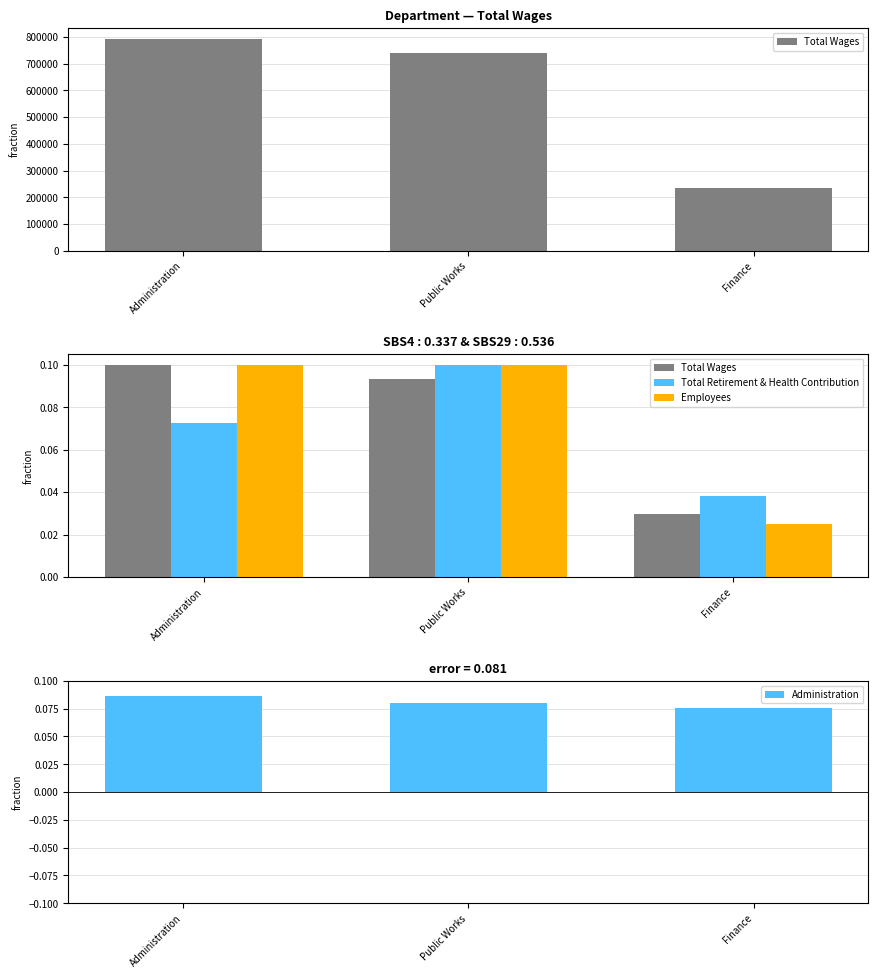

How many distinct data groups are displayed?

3